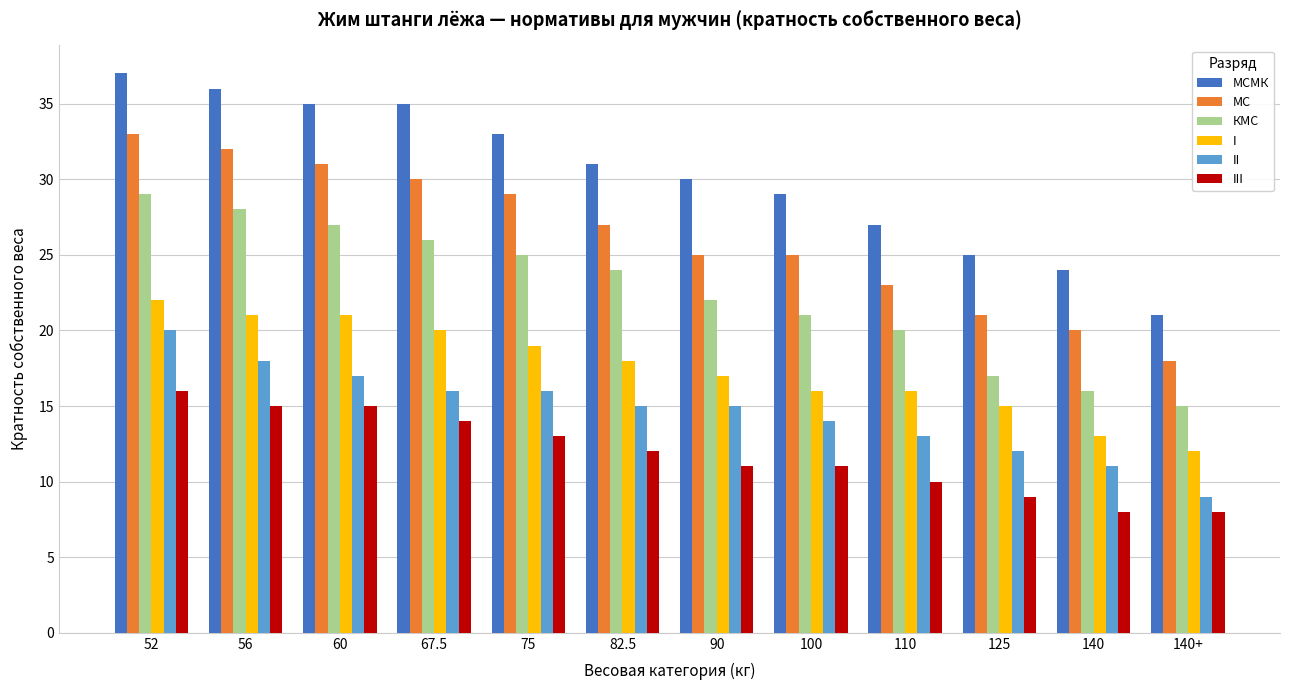

At 75, list the series in order from largest to smallest.

МСМК, МС, КМС, I, II, III